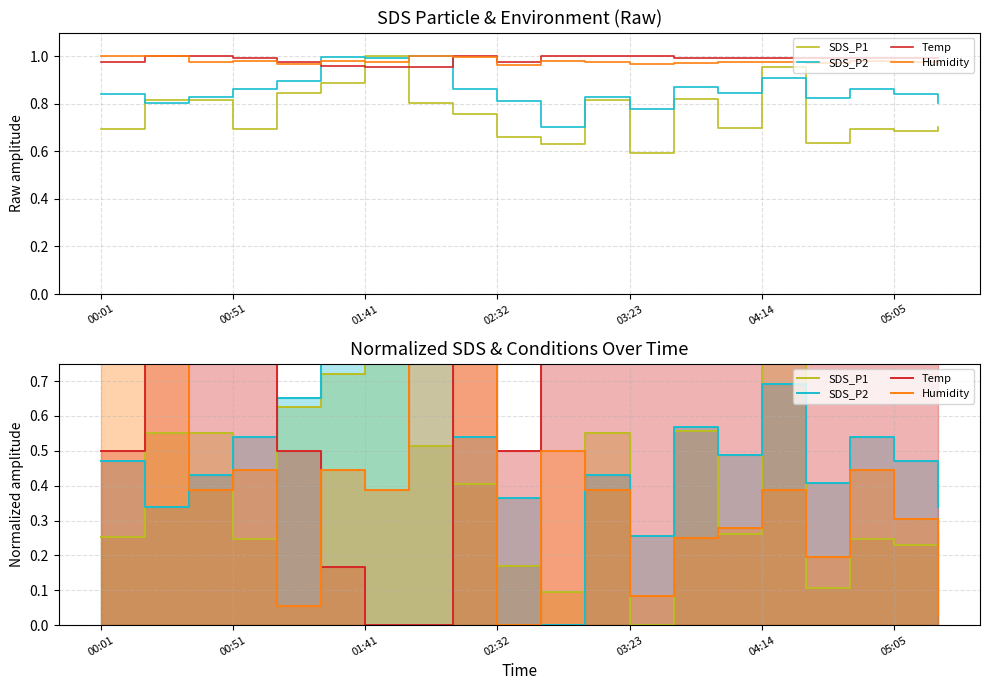

Rank the categories by SDS_P1 value from lowest to highest.

12, 10, 16, 9, 18, 02:32, 17, 00:01, 14, 19, 8, 7, 00:51, 01:41, 11, 13, 03:23, 04:14, 15, 05:05